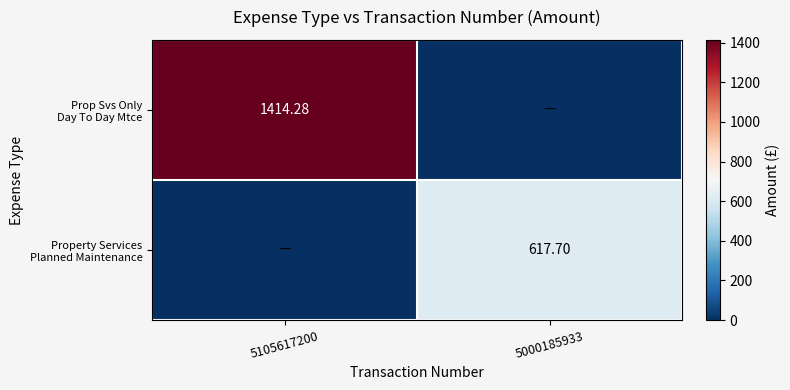

List the series in order of their overall mean, lowest first.

Property Services Planned Maintenance, Prop Svs Only Day To Day Mtce